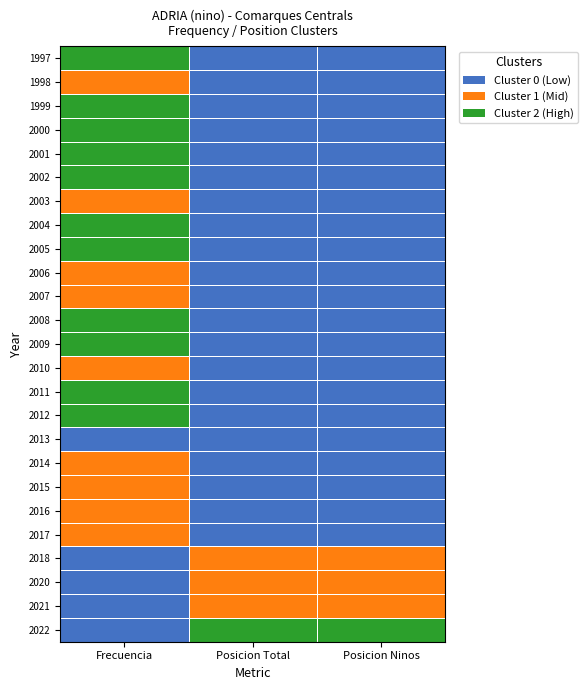

At which category does the chart reach its minimum across all series?

Posicion Total